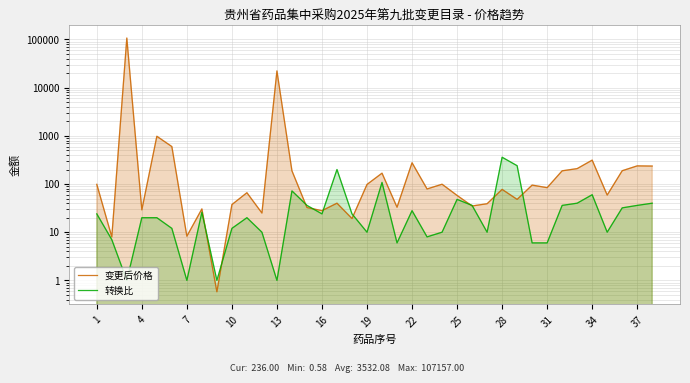

Rank the series by their average value, from lowest to highest.

转换比, 变更后价格